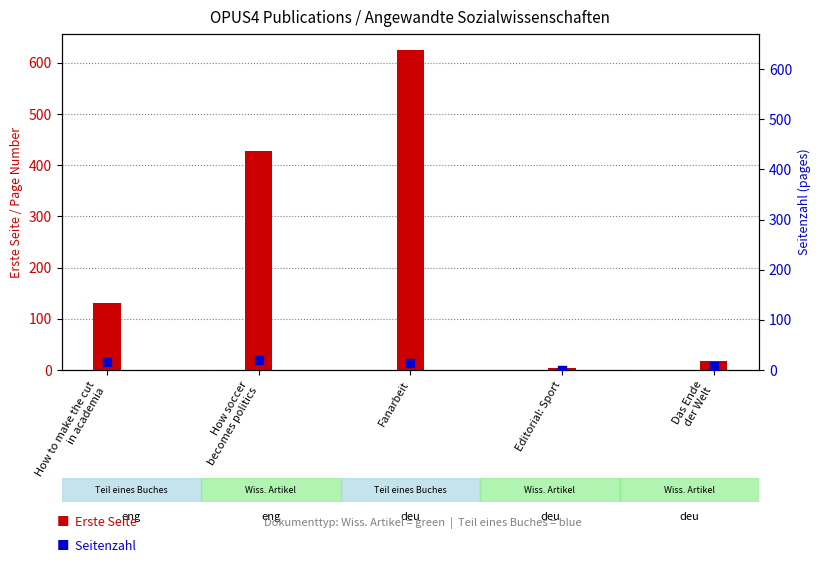

At which category is the sum across all series the highest?

Fanarbeit